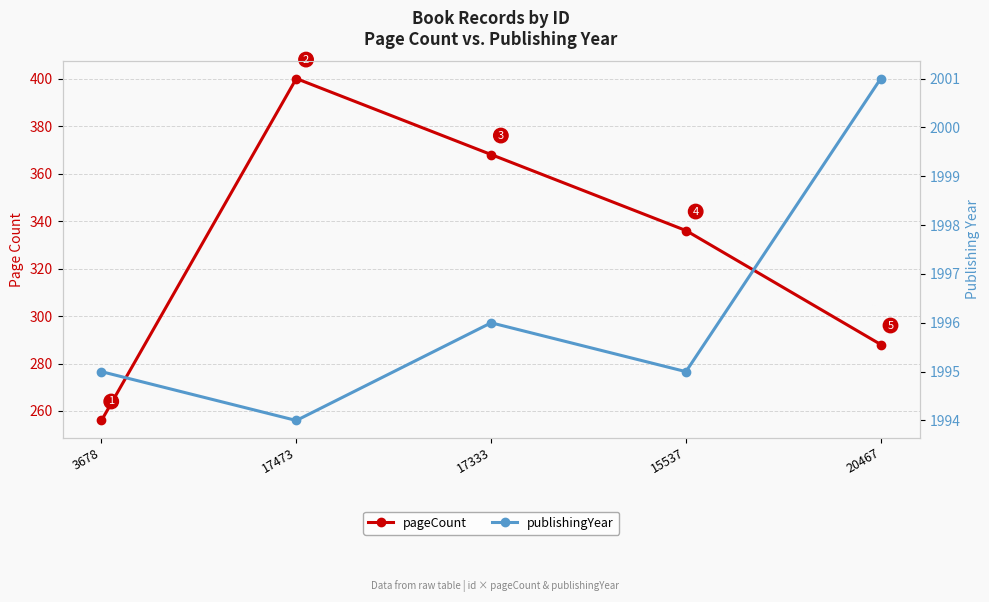

What is the sum of all pageCount values?

1648